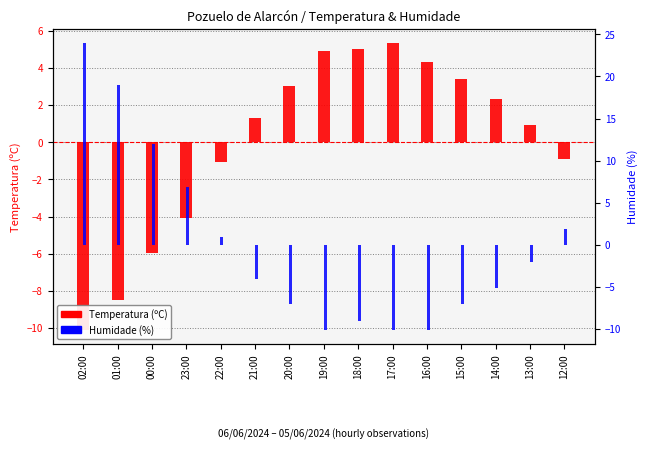

What is the minimum value for Humidade (%)?

-10.1